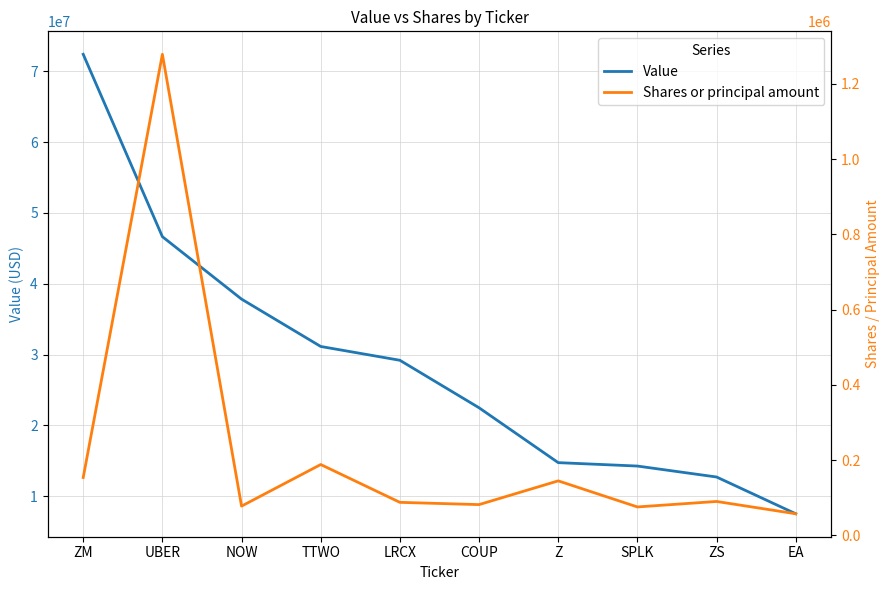

Which series changed the most between NOW and TTWO?

Value